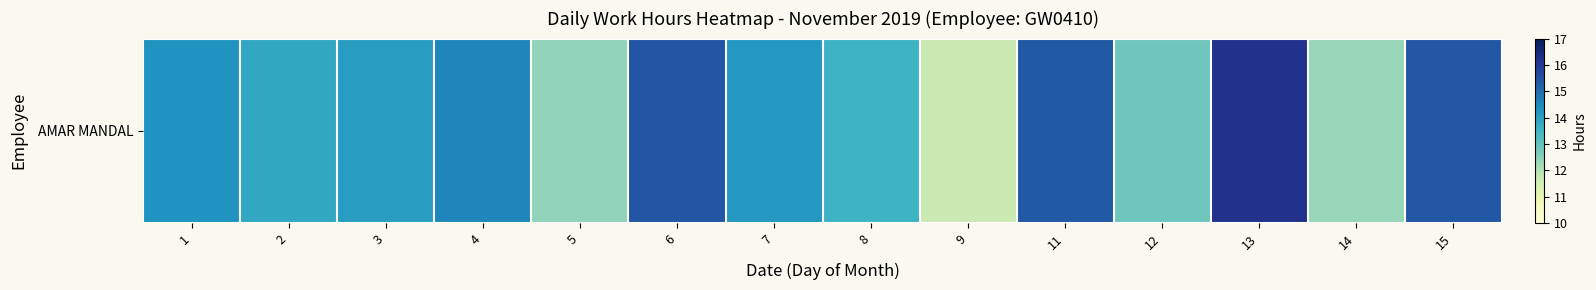

What is the smallest value displayed?

11.7